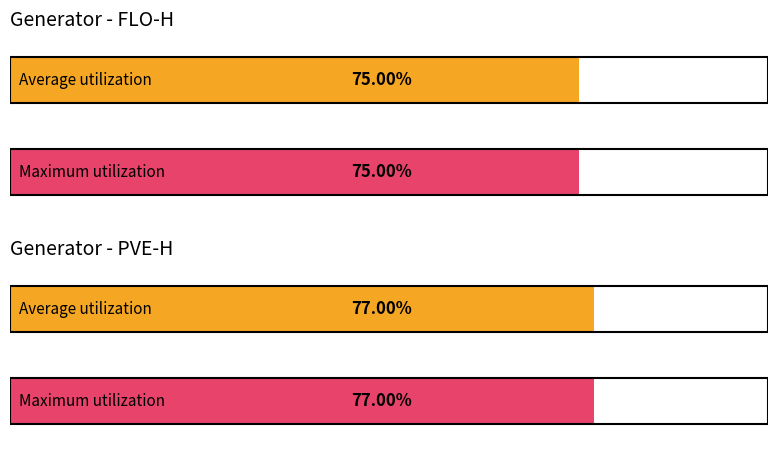

Which series has the largest total across all categories?

PVE-H